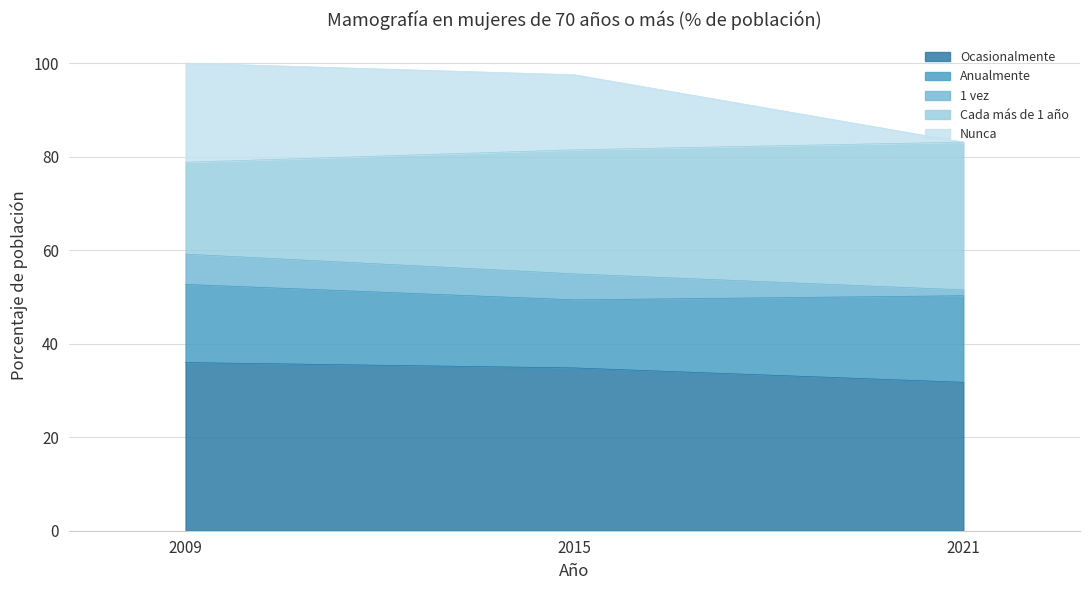

What is the minimum value shown in the chart?

31.8